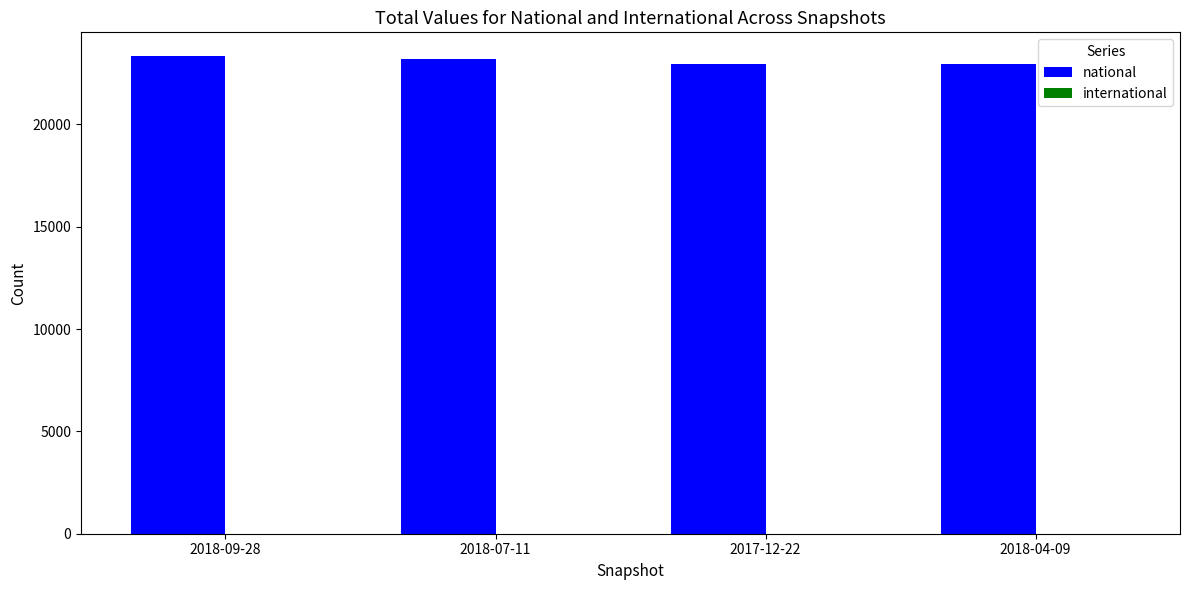

What is the maximum value for national?

23334